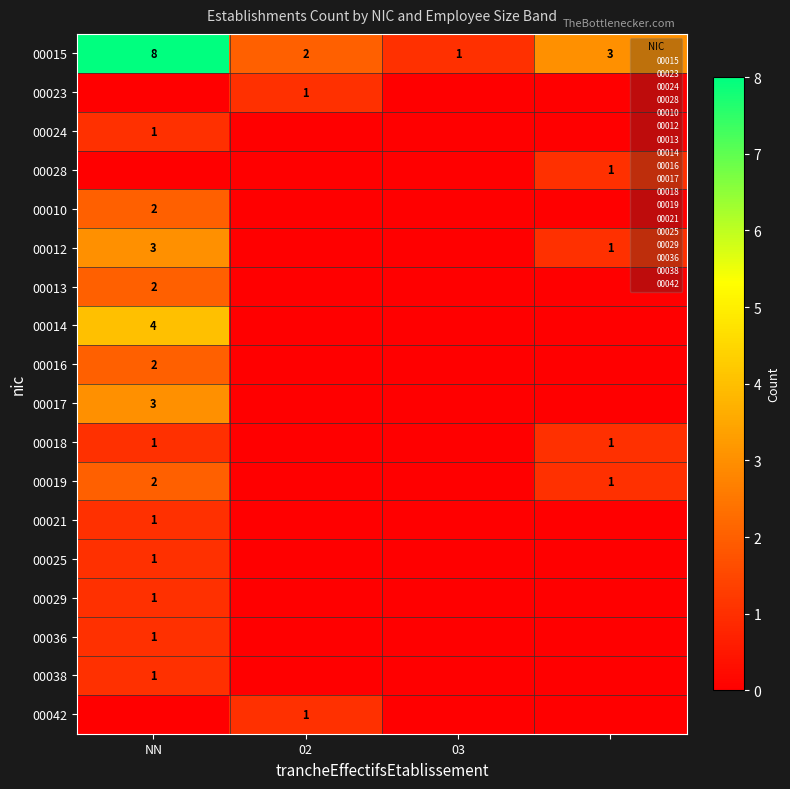

How many 00015 values are between 2 and 8?

3